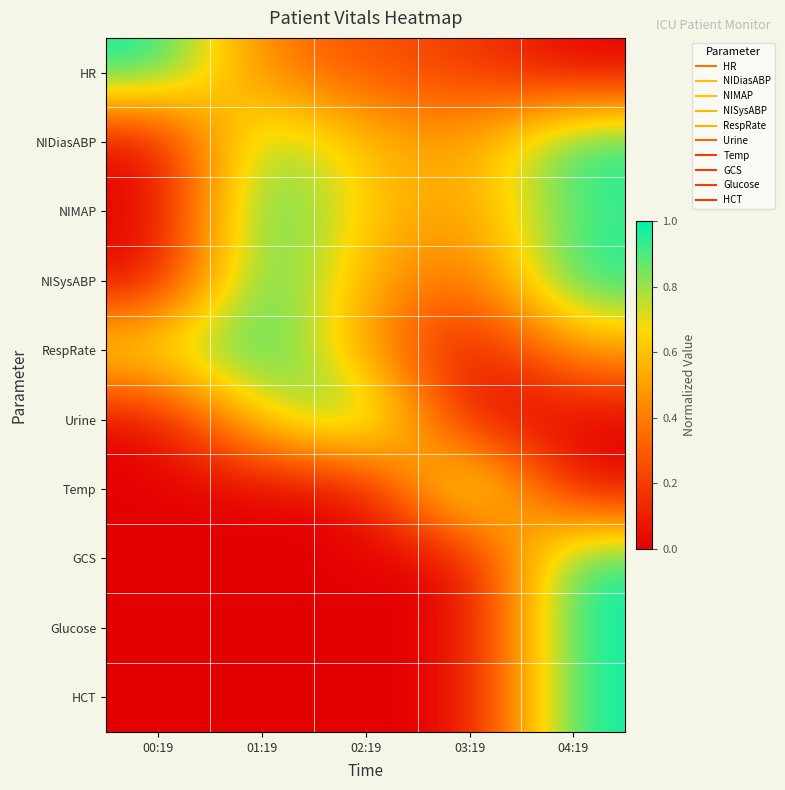

Which series has the largest total across all categories?

NIMAP